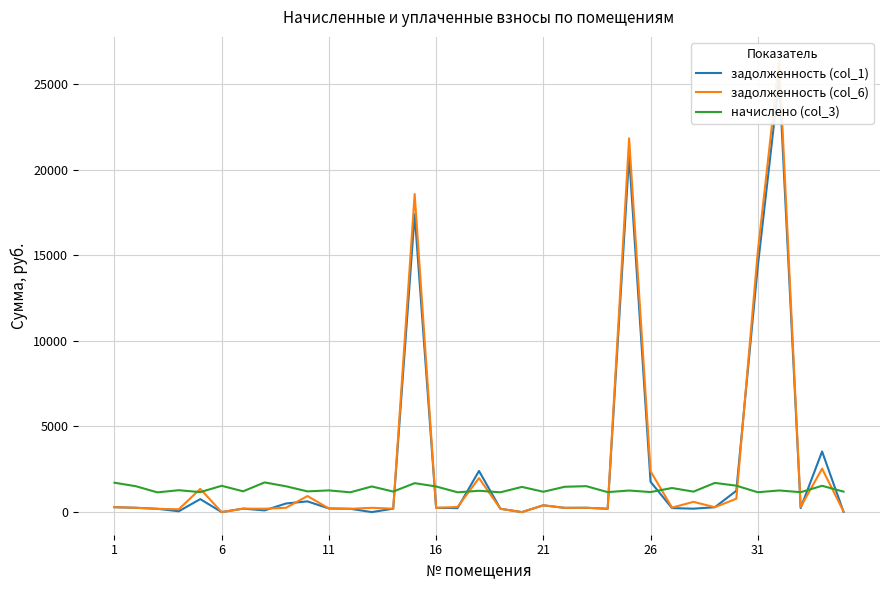

What is the minimum value for начислено (col_3)?

1151.8